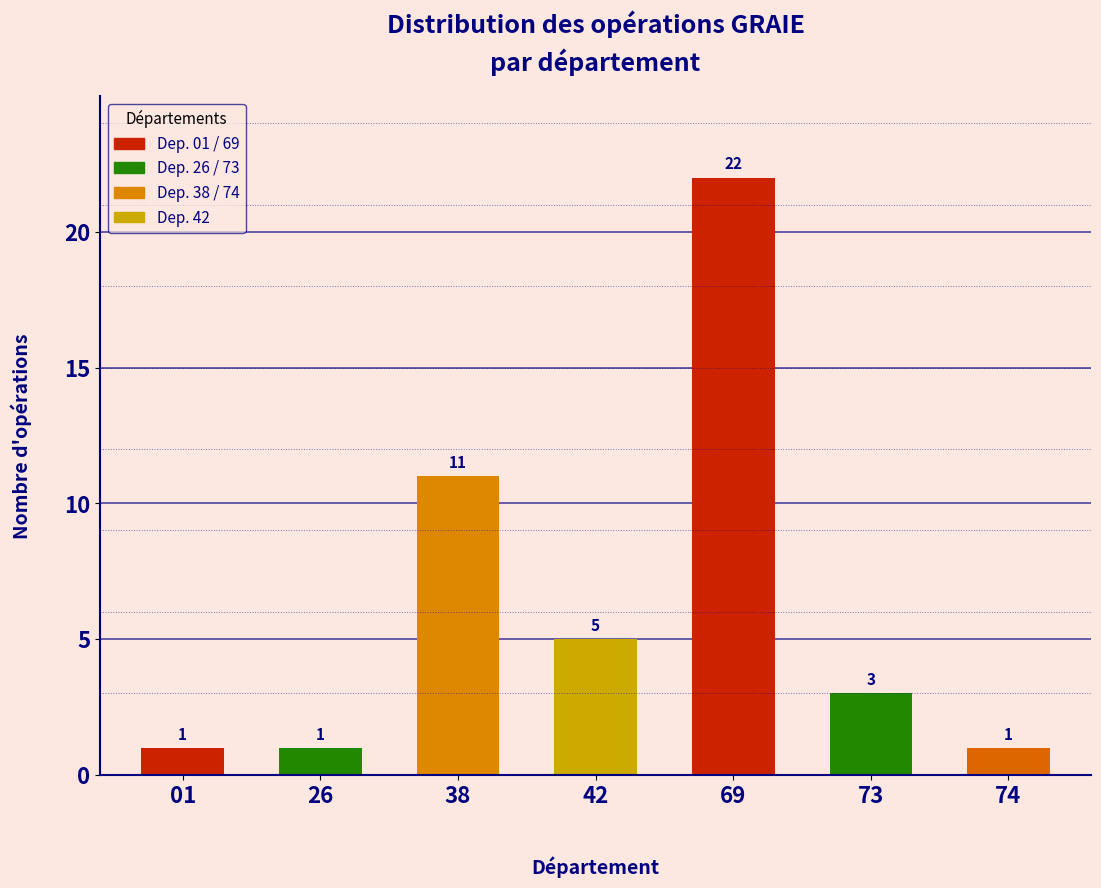

Reading left to right, what are all the values shown in this chart?

01=1	26=1	38=11	42=5	69=22	73=3	74=1